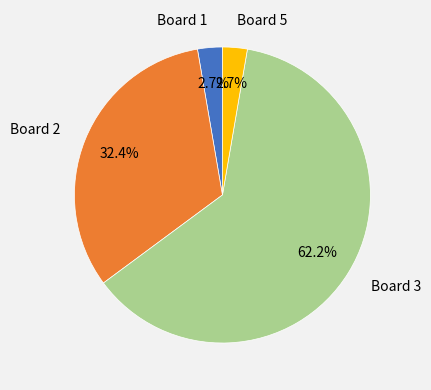

Combined, what portion of the pie is Board 3 and Board 2?

94.6%